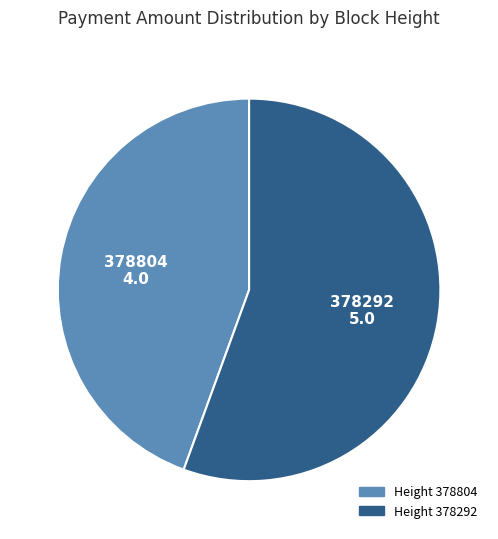

What is the largest slice in the pie chart?

Height 378292